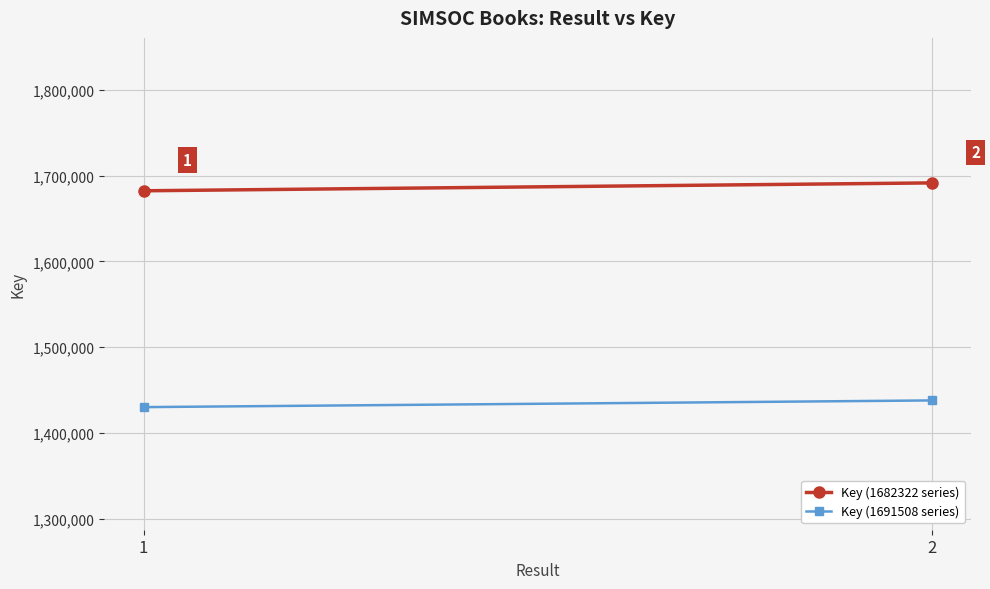

Count the number of categories in the chart.

2